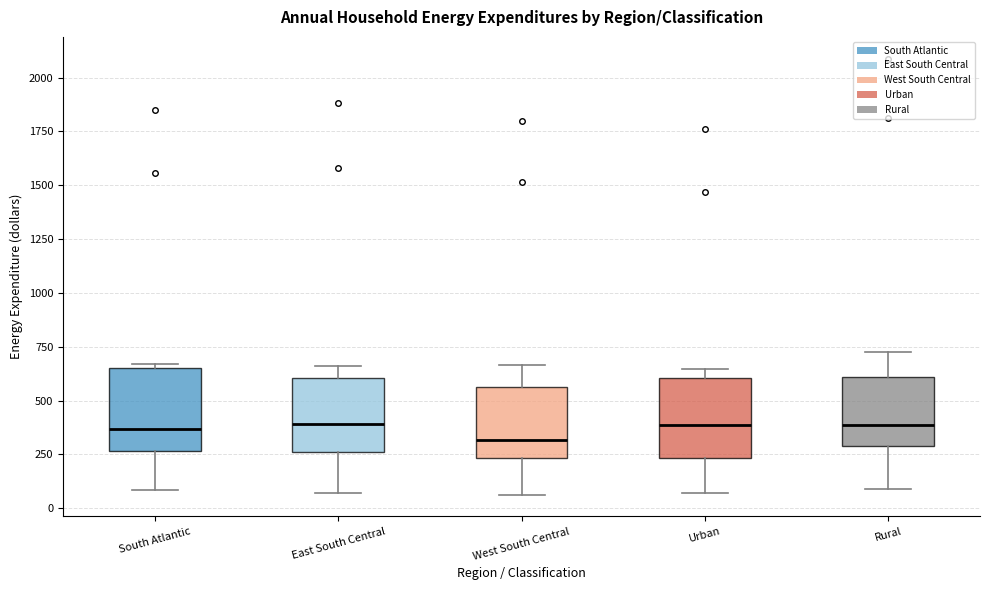

Where is the upper edge of the box for Rural on the y-axis? The values are not printed on the chart, so give them approximately, as read against the axis.

600